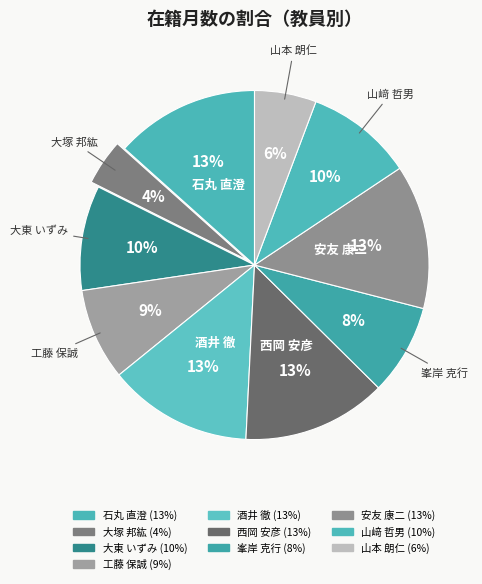

How many segments does this pie chart have?

10